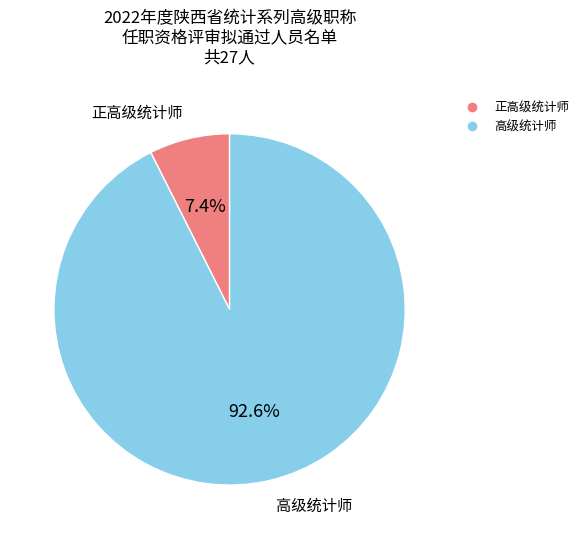

What percentage is the 高级统计师 slice, to the nearest percent?

93%